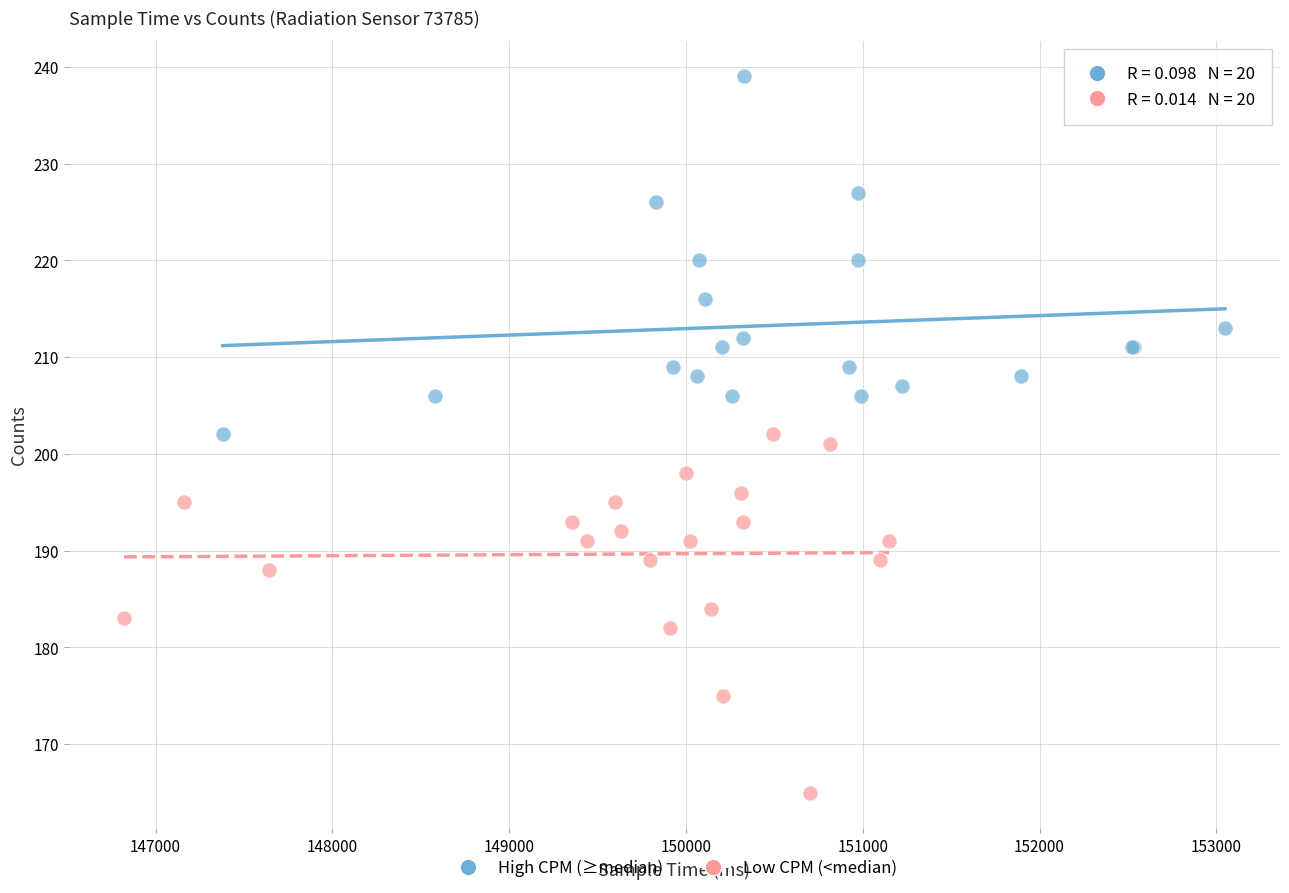

Which series contains the lowest Y value?

Low CPM (<median)